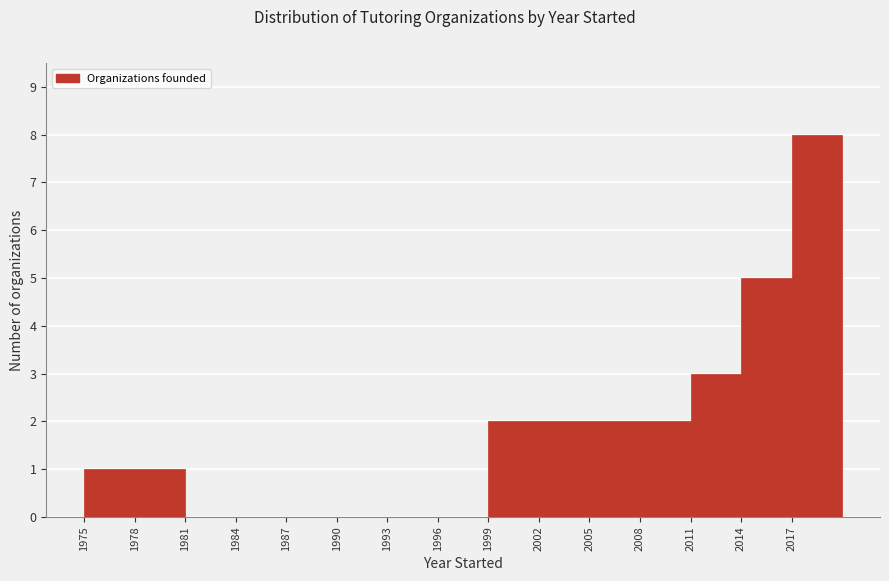

What is the height of the bar covering 1999 to 2002 on the x-axis? The values are not printed on the chart, so give them approximately, as read against the axis.

2